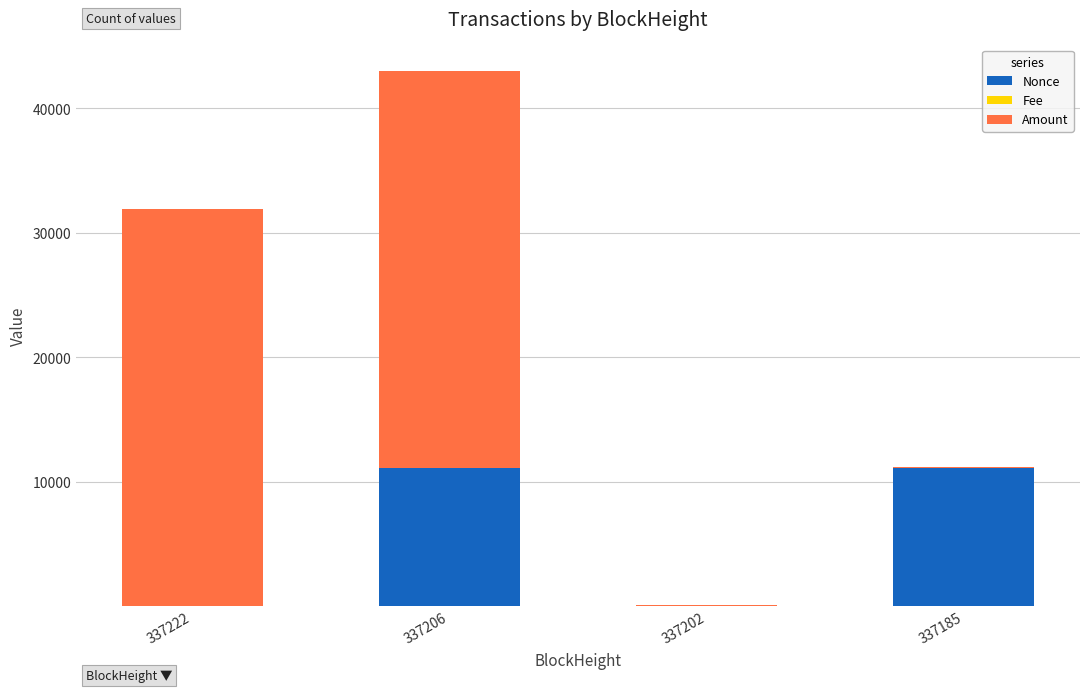

At which category is the sum across all series the highest?

337206